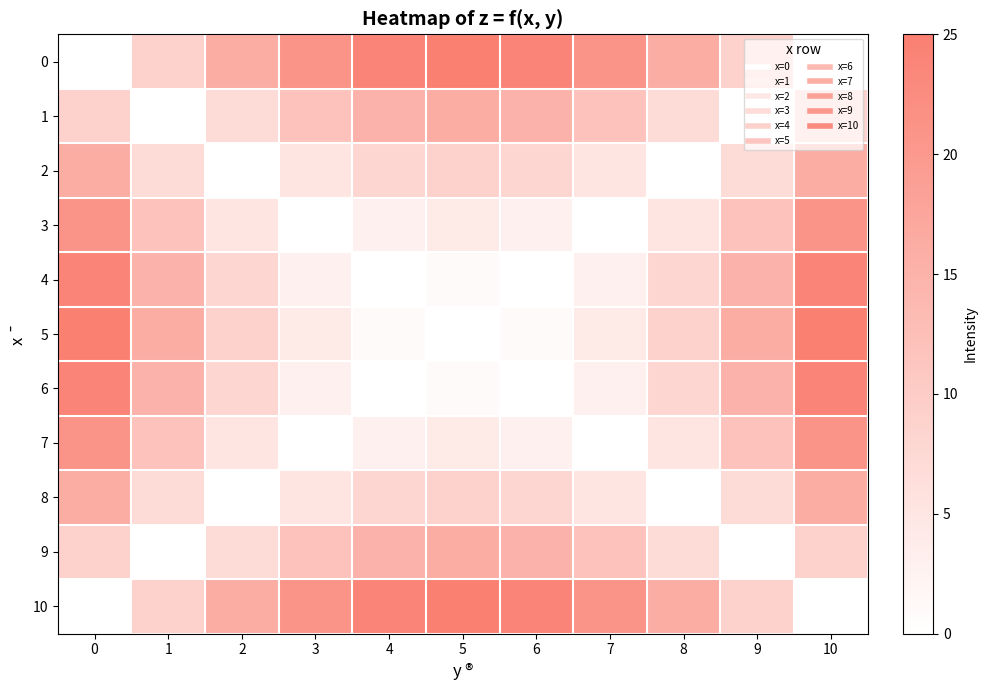

Reading left to right, extract all data points from this chart.

0: 0=0	1=9	2=16	3=21	4=24	5=25	6=24	7=21	8=16	9=9	10=0
1: 0=9	1=0	2=7	3=12	4=15	5=16	6=15	7=12	8=7	9=0	10=9
2: 0=16	1=7	2=0	3=5	4=8	5=9	6=8	7=5	8=0	9=7	10=16
3: 0=21	1=12	2=5	3=0	4=3	5=4	6=3	7=0	8=5	9=12	10=21
4: 0=24	1=15	2=8	3=3	4=0	5=1	6=0	7=3	8=8	9=15	10=24
5: 0=25	1=16	2=9	3=4	4=1	5=0	6=1	7=4	8=9	9=16	10=25
6: 0=24	1=15	2=8	3=3	4=0	5=1	6=0	7=3	8=8	9=15	10=24
7: 0=21	1=12	2=5	3=0	4=3	5=4	6=3	7=0	8=5	9=12	10=21
8: 0=16	1=7	2=0	3=5	4=8	5=9	6=8	7=5	8=0	9=7	10=16
9: 0=9	1=0	2=7	3=12	4=15	5=16	6=15	7=12	8=7	9=0	10=9
10: 0=0	1=9	2=16	3=21	4=24	5=25	6=24	7=21	8=16	9=9	10=0